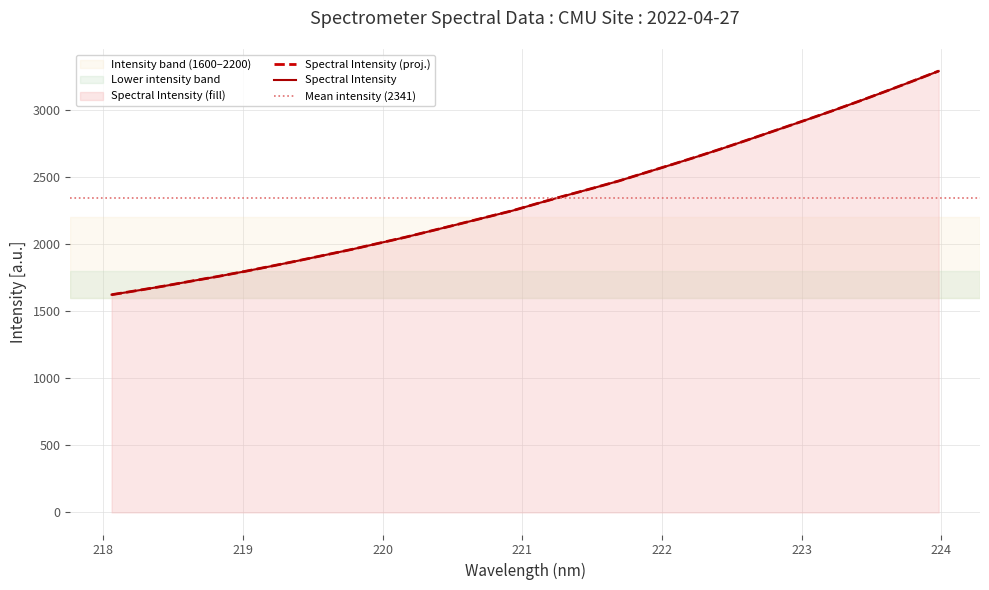

The chart shows a value of 1172.2 at 219.2067. True or false?

False